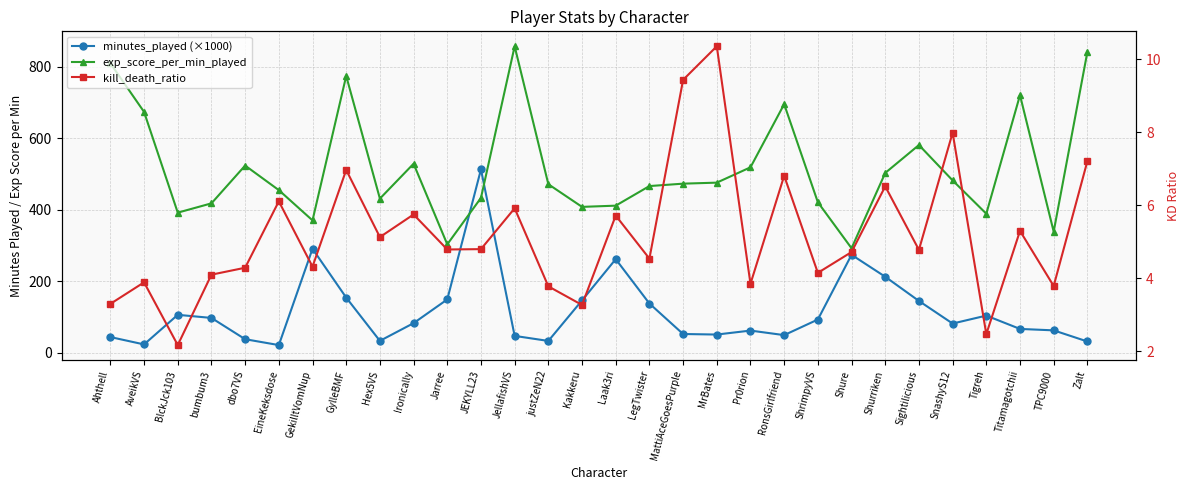

What is the value of the kill_death_ratio point at the 30th from the left?

7.2